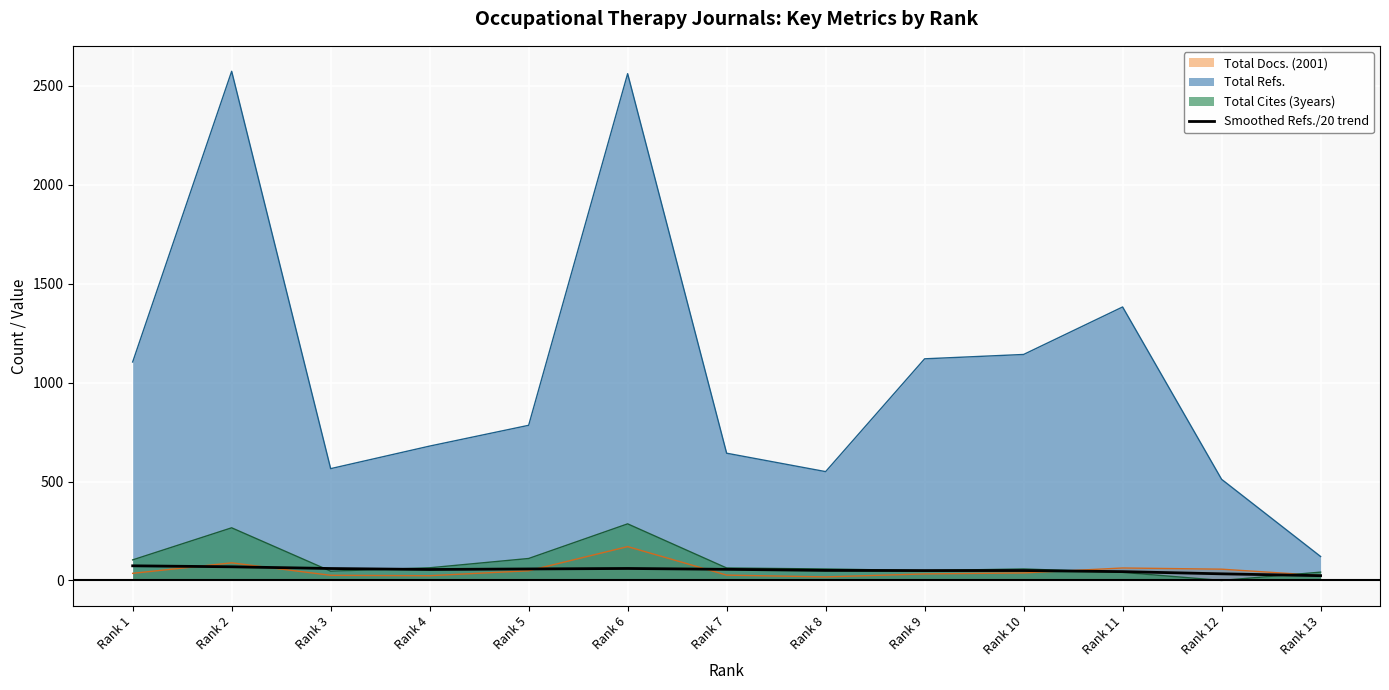

How many points are lower than both their immediate neighbors (excluding endpoints)?

2